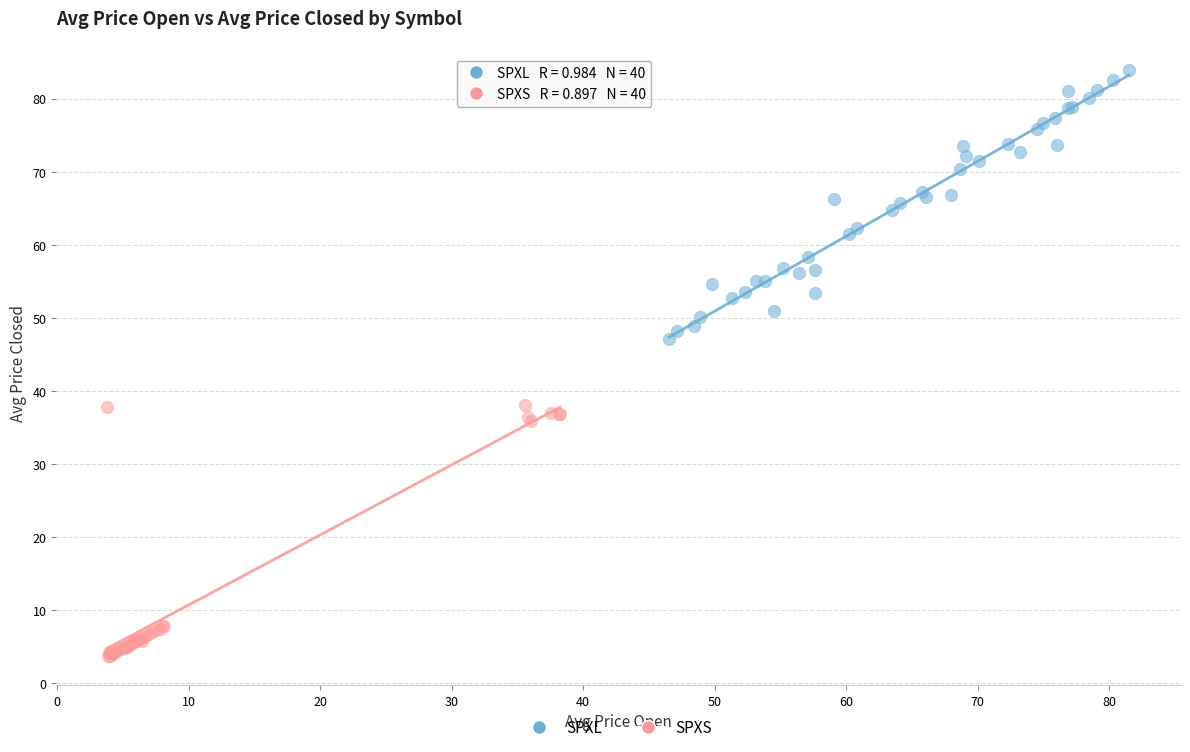

Which series contains the lowest Y value?

SPXS